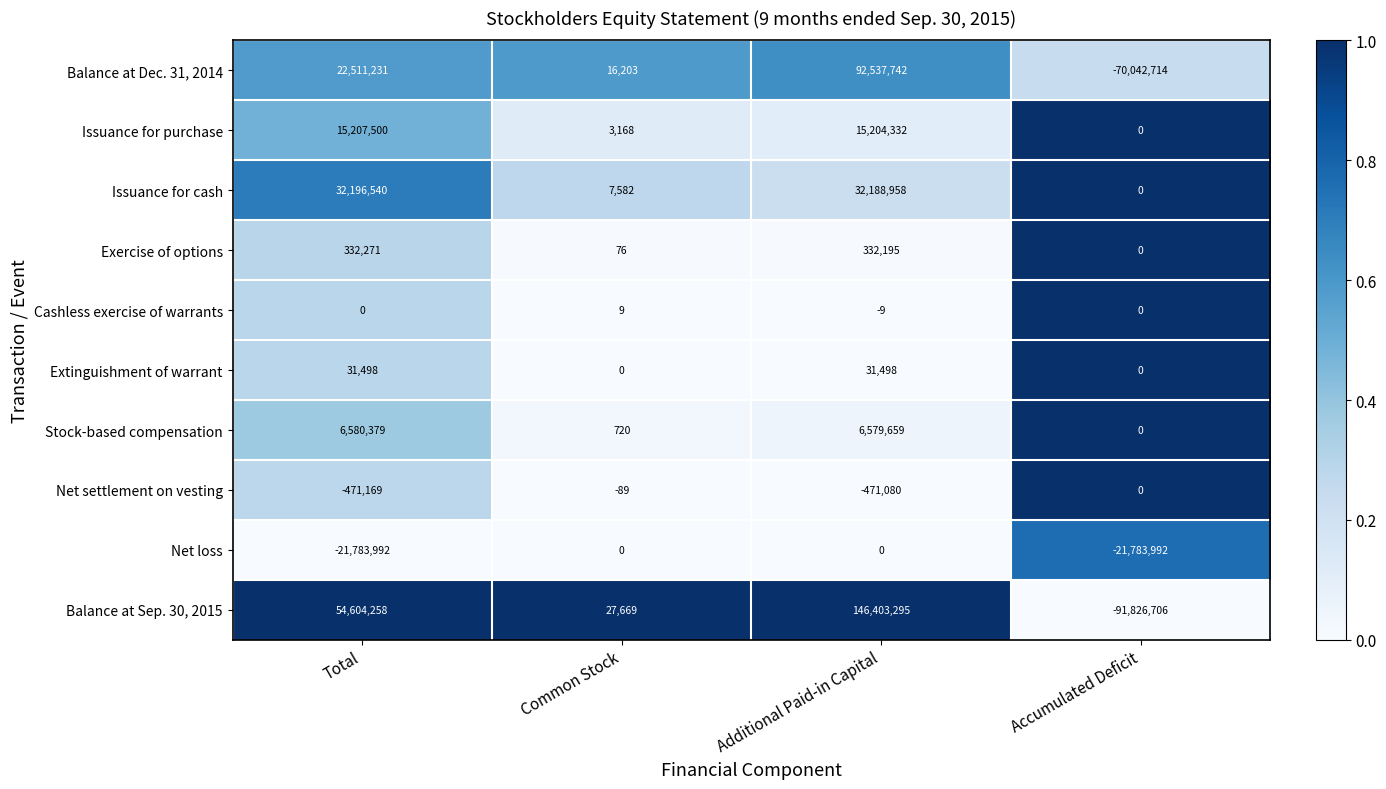

Which series has the largest total across all categories?

Balance at Sep. 30, 2015